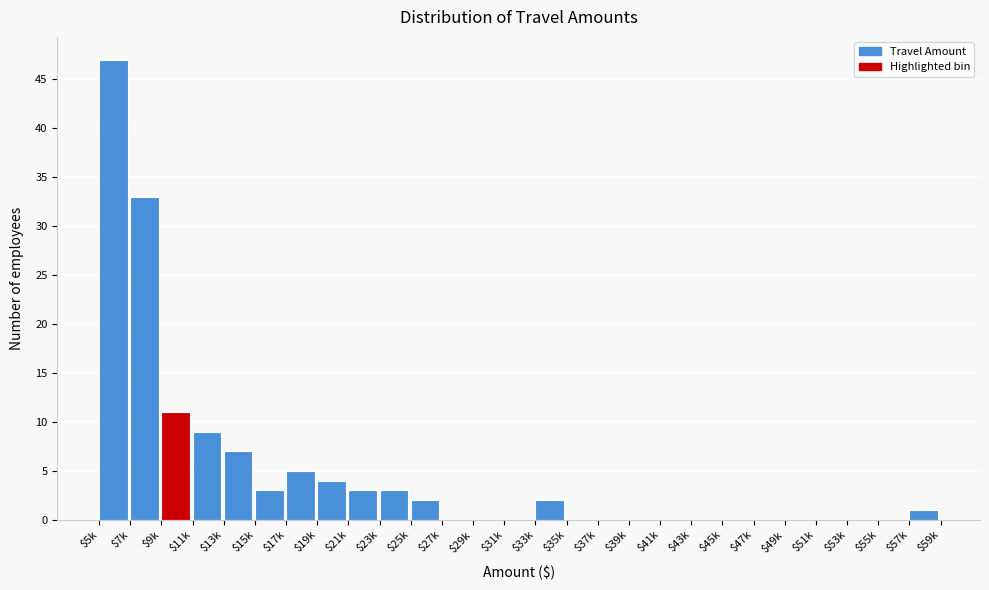

At which label is the value closest to 23?

$7k